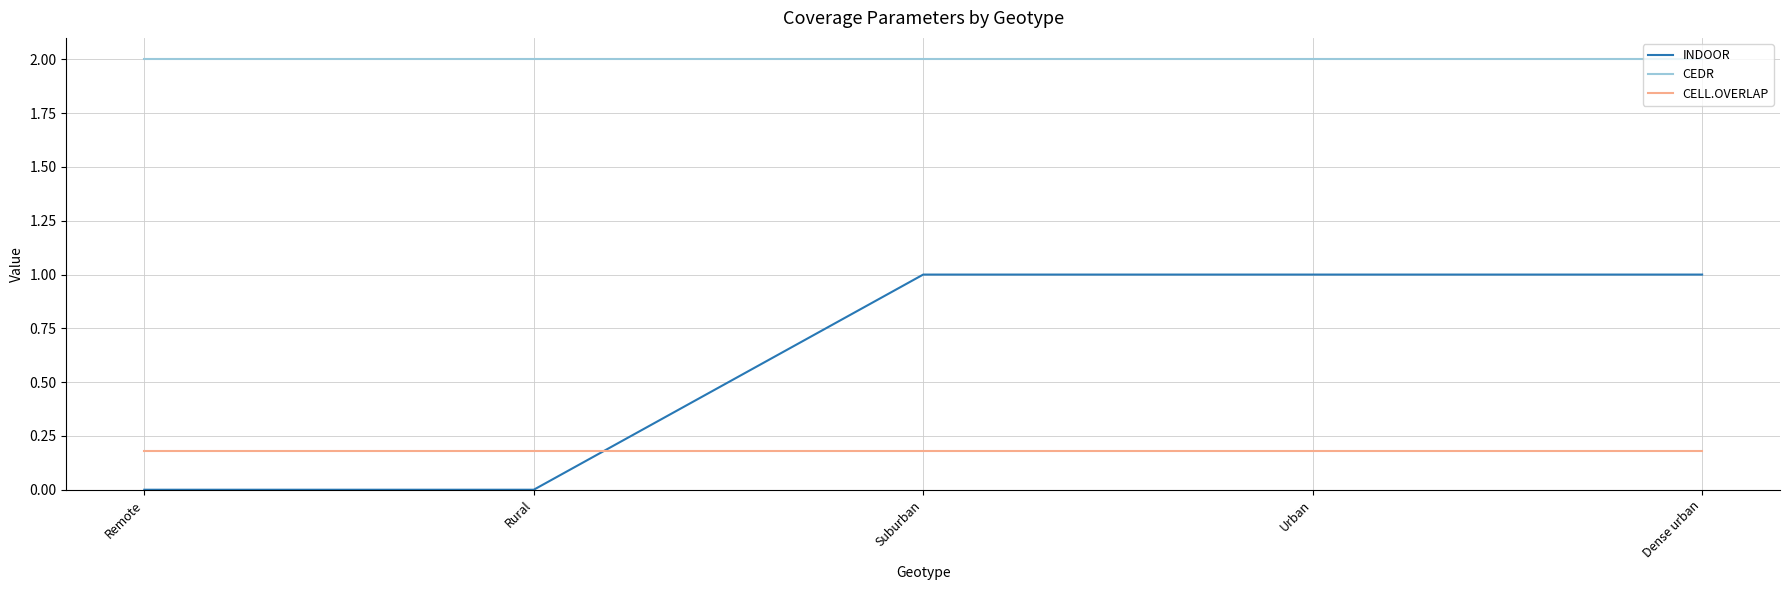

Is the value of INDOOR at Dense urban greater than the value of CELL.OVERLAP at Suburban?

Yes